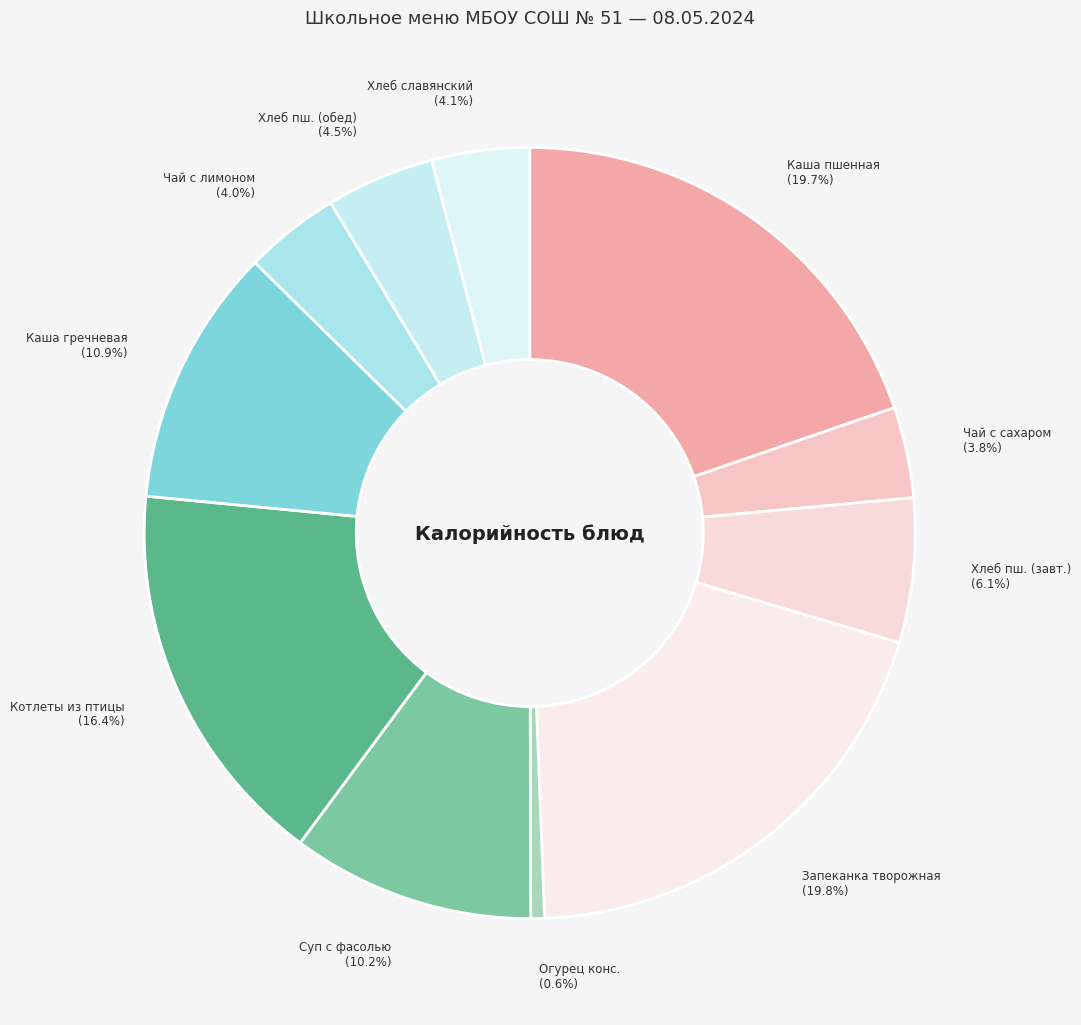

Is it true that Хлеб славянский is 19% of the pie?

False